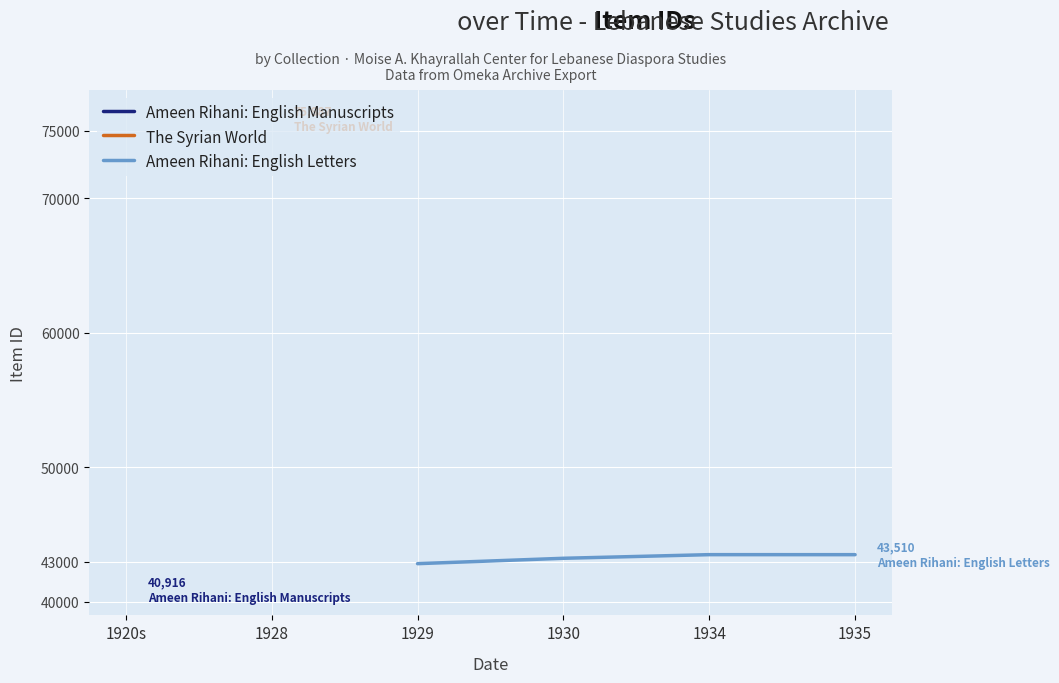

True or false: the data has more than 0 interior local peaks.

True